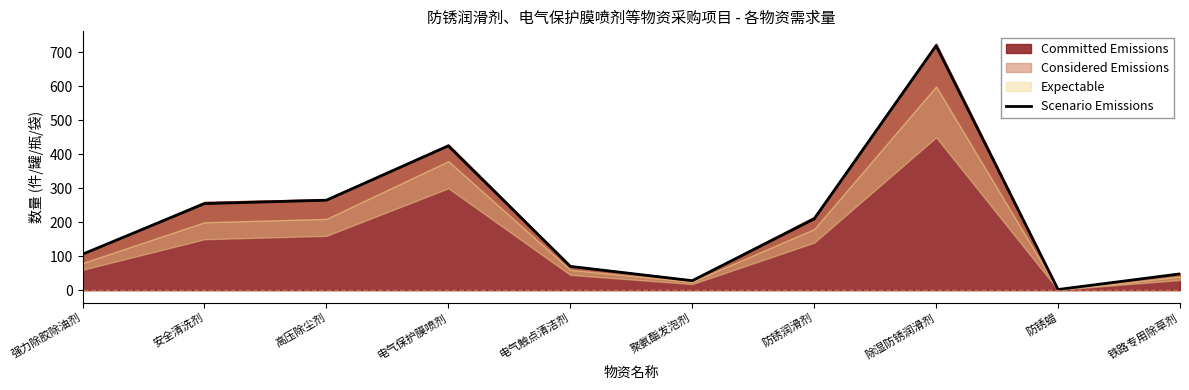

The value at 防锈蜡 is 2. True or false?

True